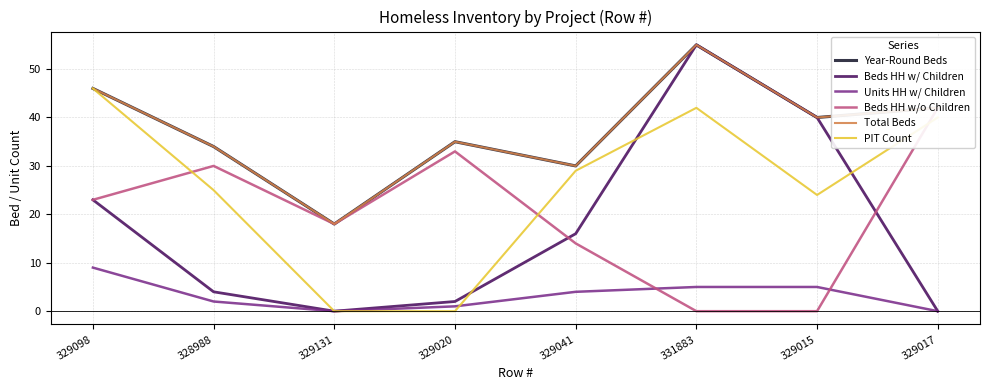

What is the spread (max minus min) of values at 329041?

26